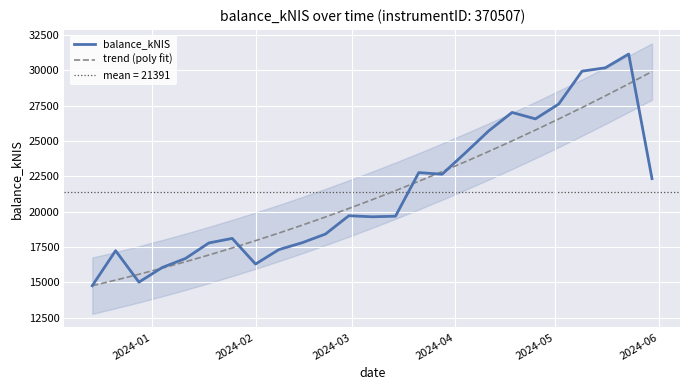

What is the maximum value for trend (poly fit)?

29915.3